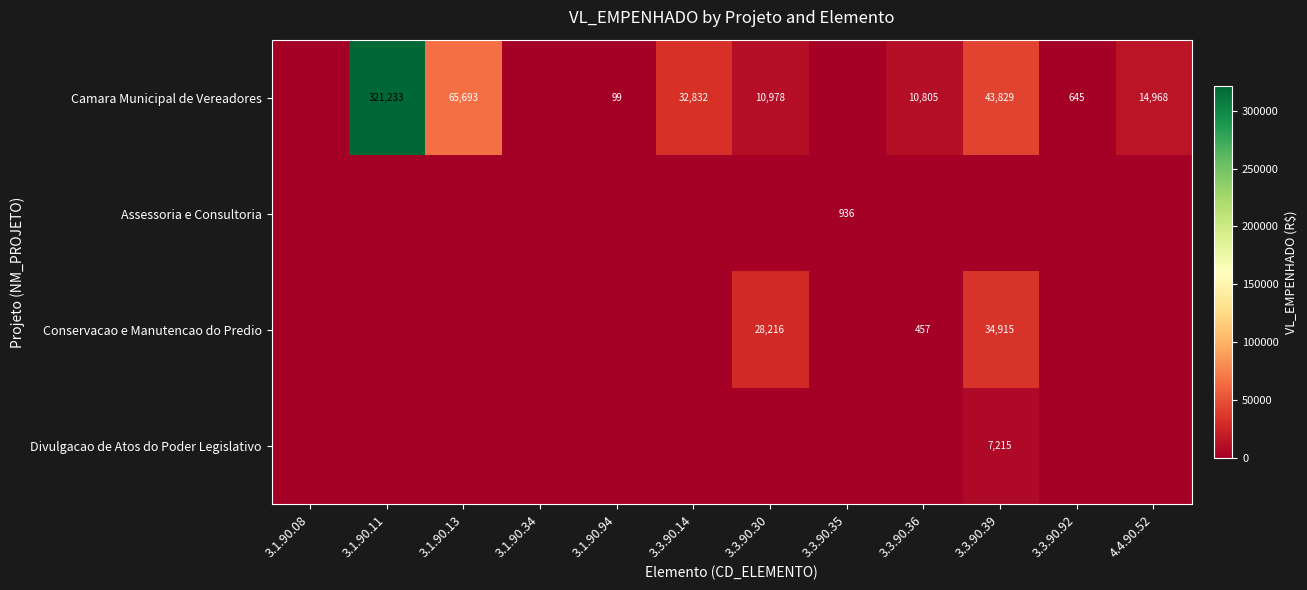

The Camara Municipal de Vereadores series shows 67 at 3.1.90.94. True or false?

False